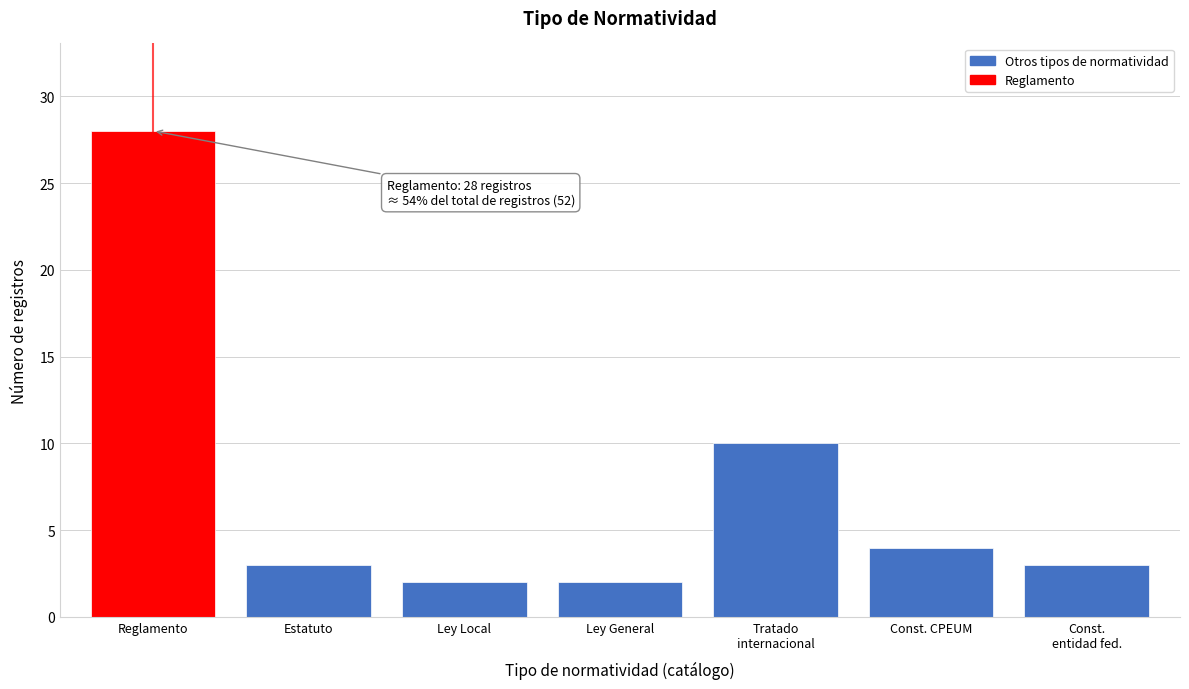

Reading left to right, what are all the values shown in this chart?

28	3	2	2	10	4	3